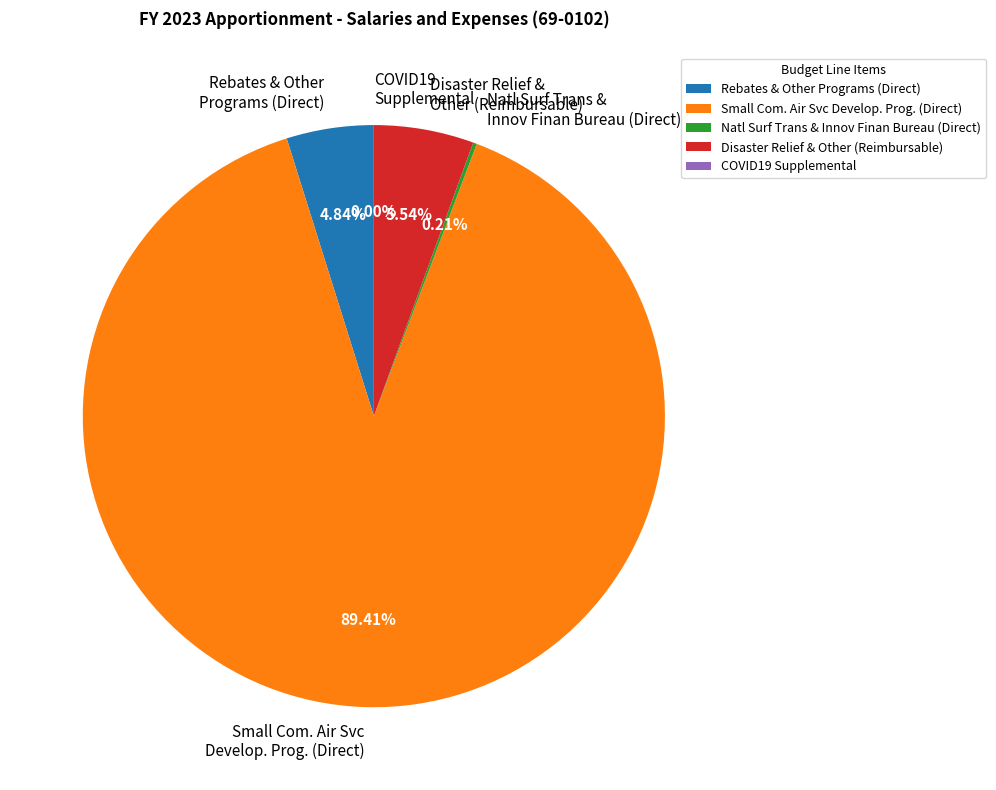

Which category has the biggest portion of the pie?

Small Com. Air Svc Develop. Prog. (Direct)